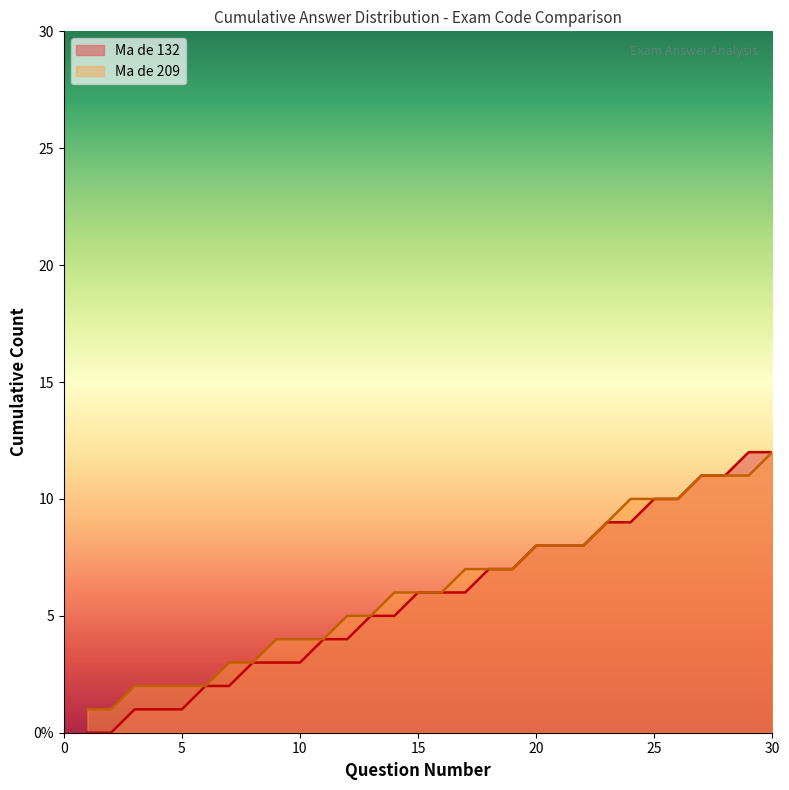

What is the spread (max minus min) of values at 7?

1